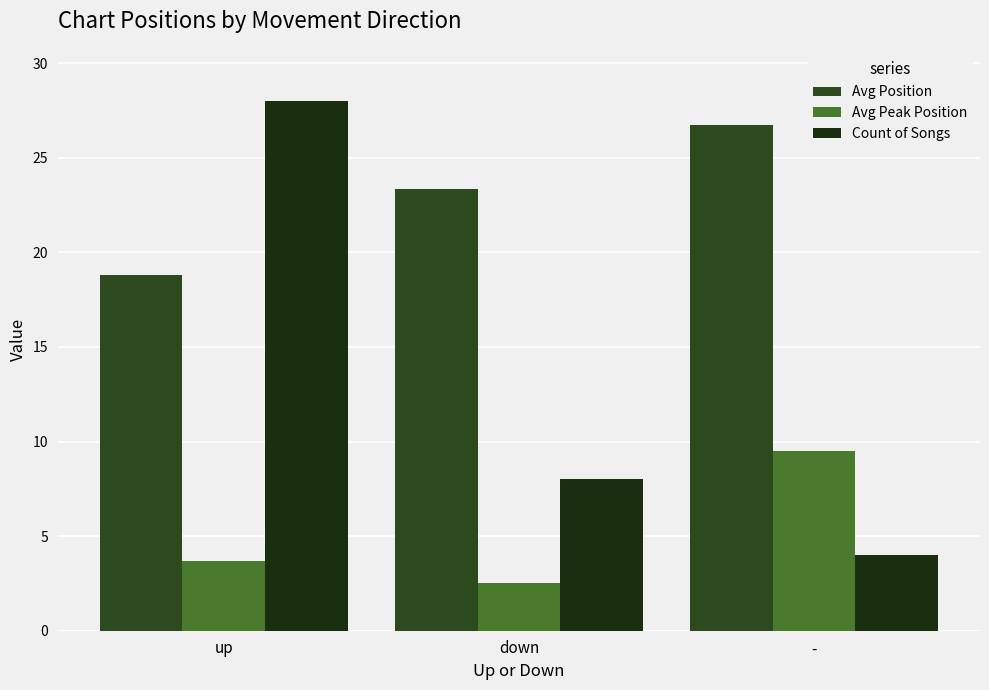

The Count of Songs series shows 48.4 at up. True or false?

False